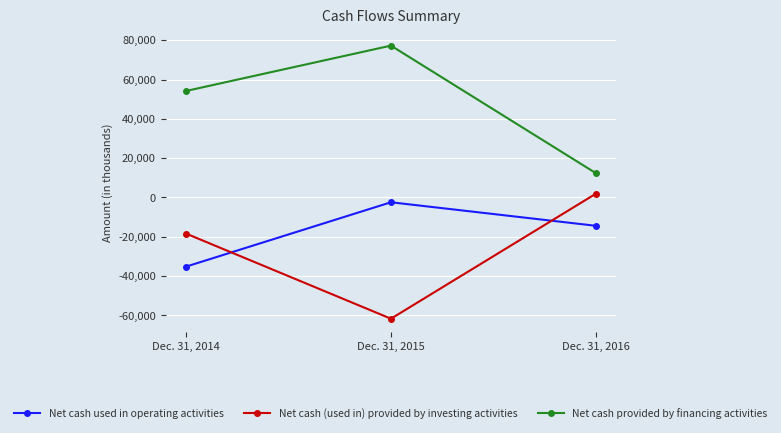

How many lines are shown in the chart?

3